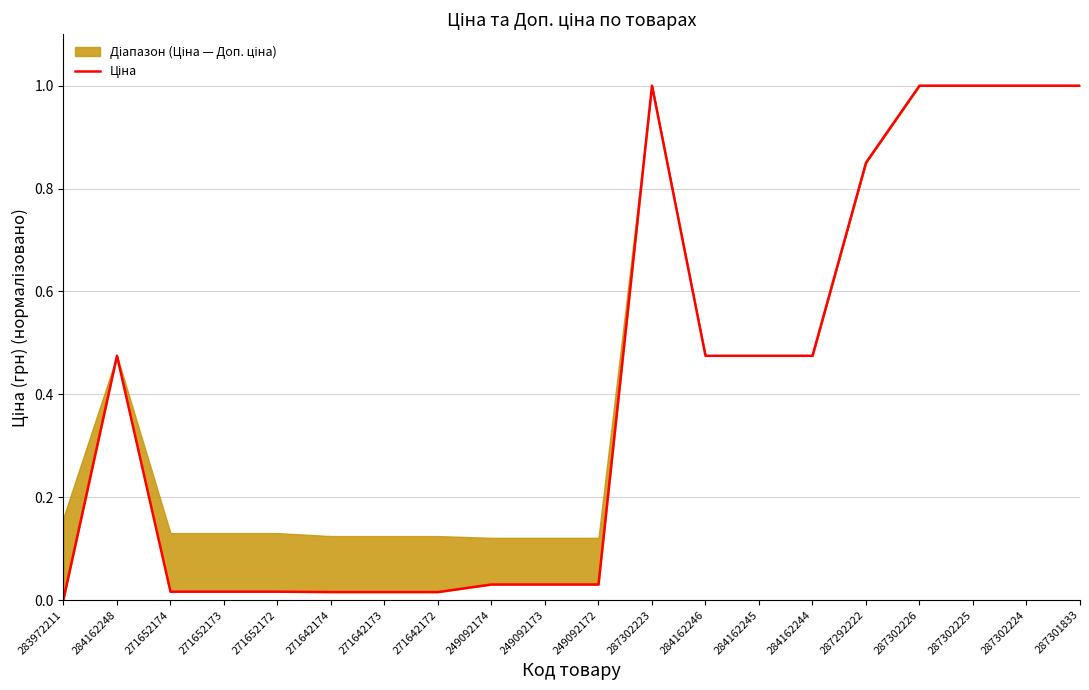

True or false: the data has more than 0 interior local peaks.

True